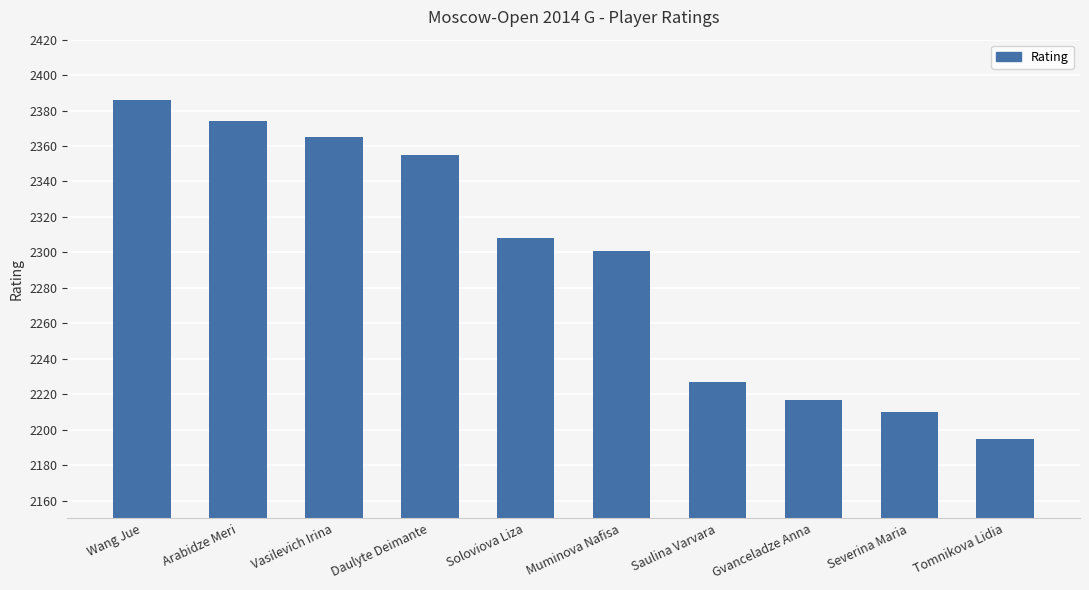

What is the label of the 6th bar from the right?

Soloviova Liza